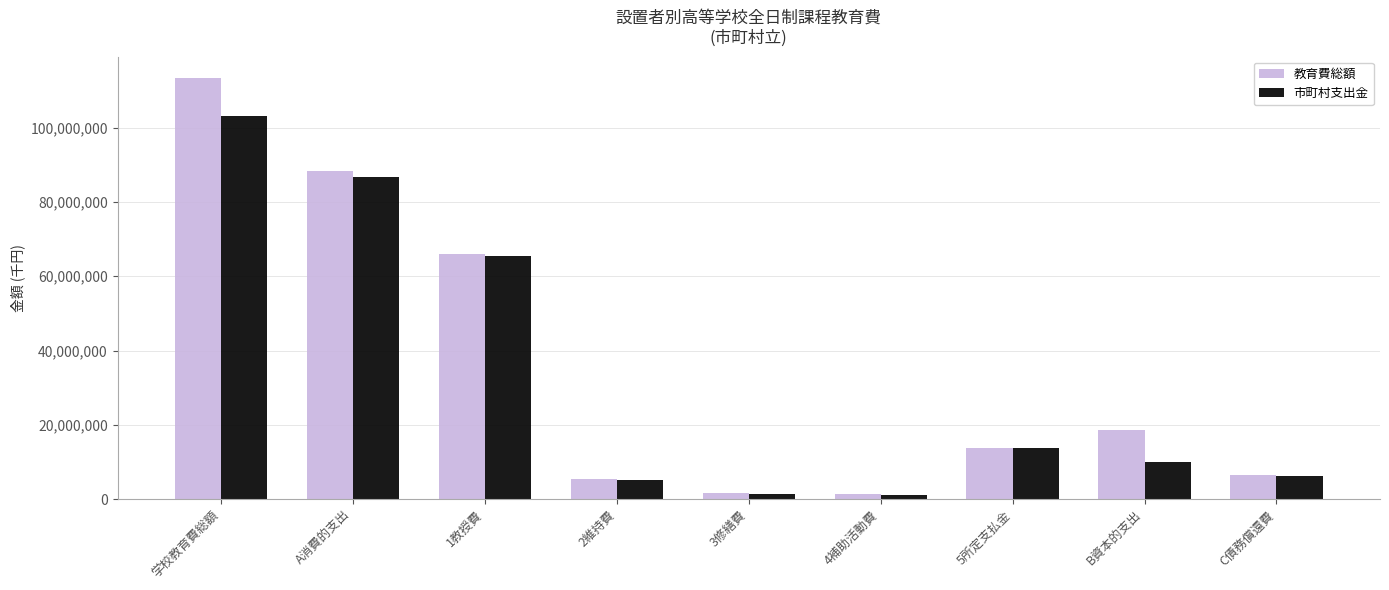

What is the minimum value for 教育費総額?

1459396